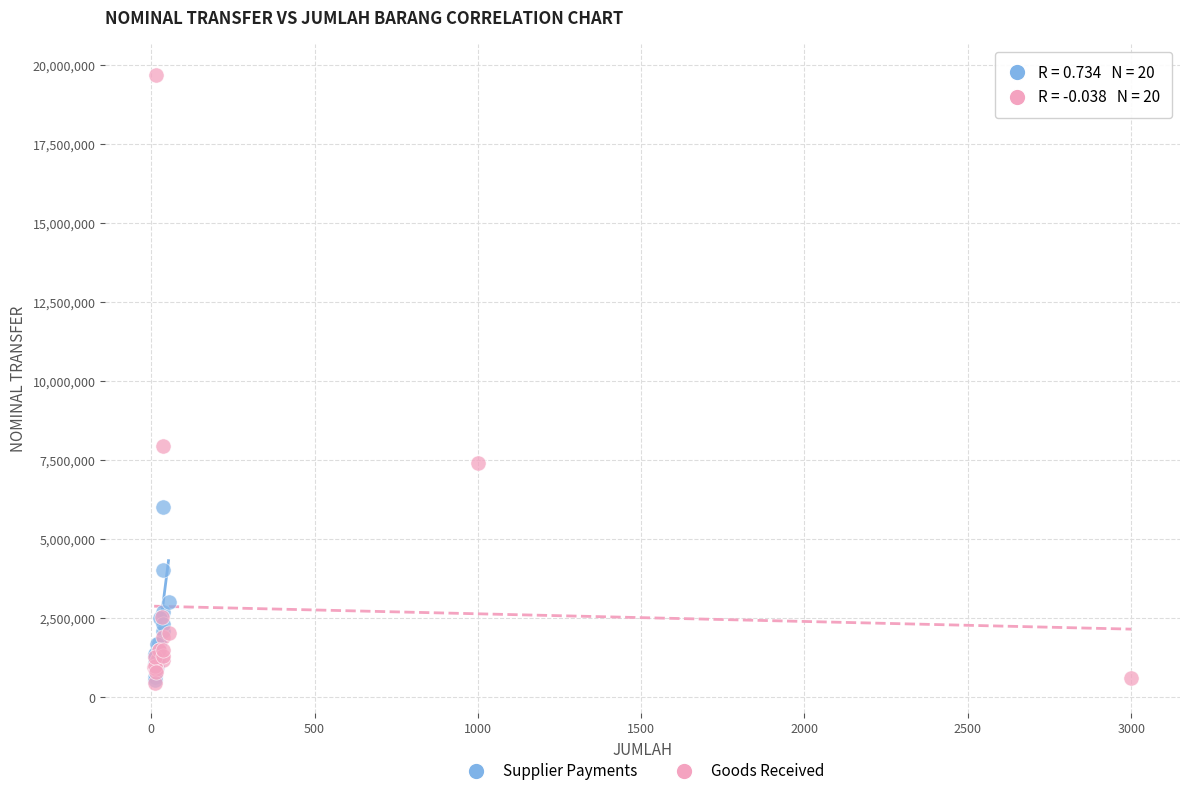

Which series contains the highest Y value?

Goods Received